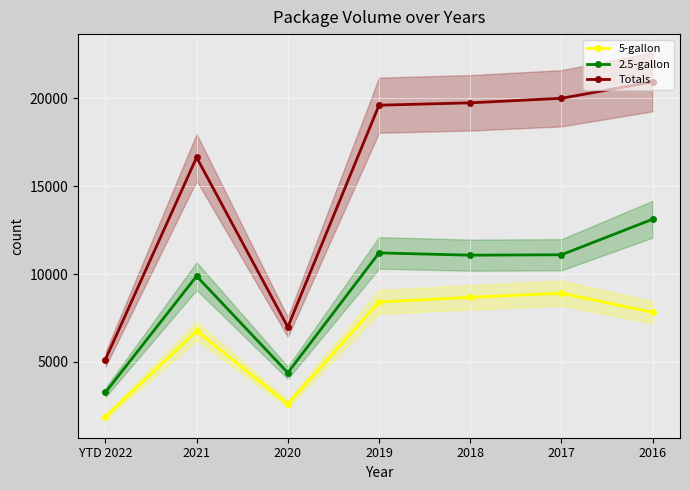

Reading right to left, transcribe all the data shown in this chart.

5-gallon: 2016=7820	2017=8910	2018=8675	2019=8410	2020=2605	2021=6760	YTD 2022=1875
2.5-gallon: 2016=13123	2017=11098	2018=11075	2019=11205	2020=4380	2021=9883	YTD 2022=3258
Totals: 2016=20943	2017=20008	2018=19750	2019=19615	2020=6985	2021=16643	YTD 2022=5133